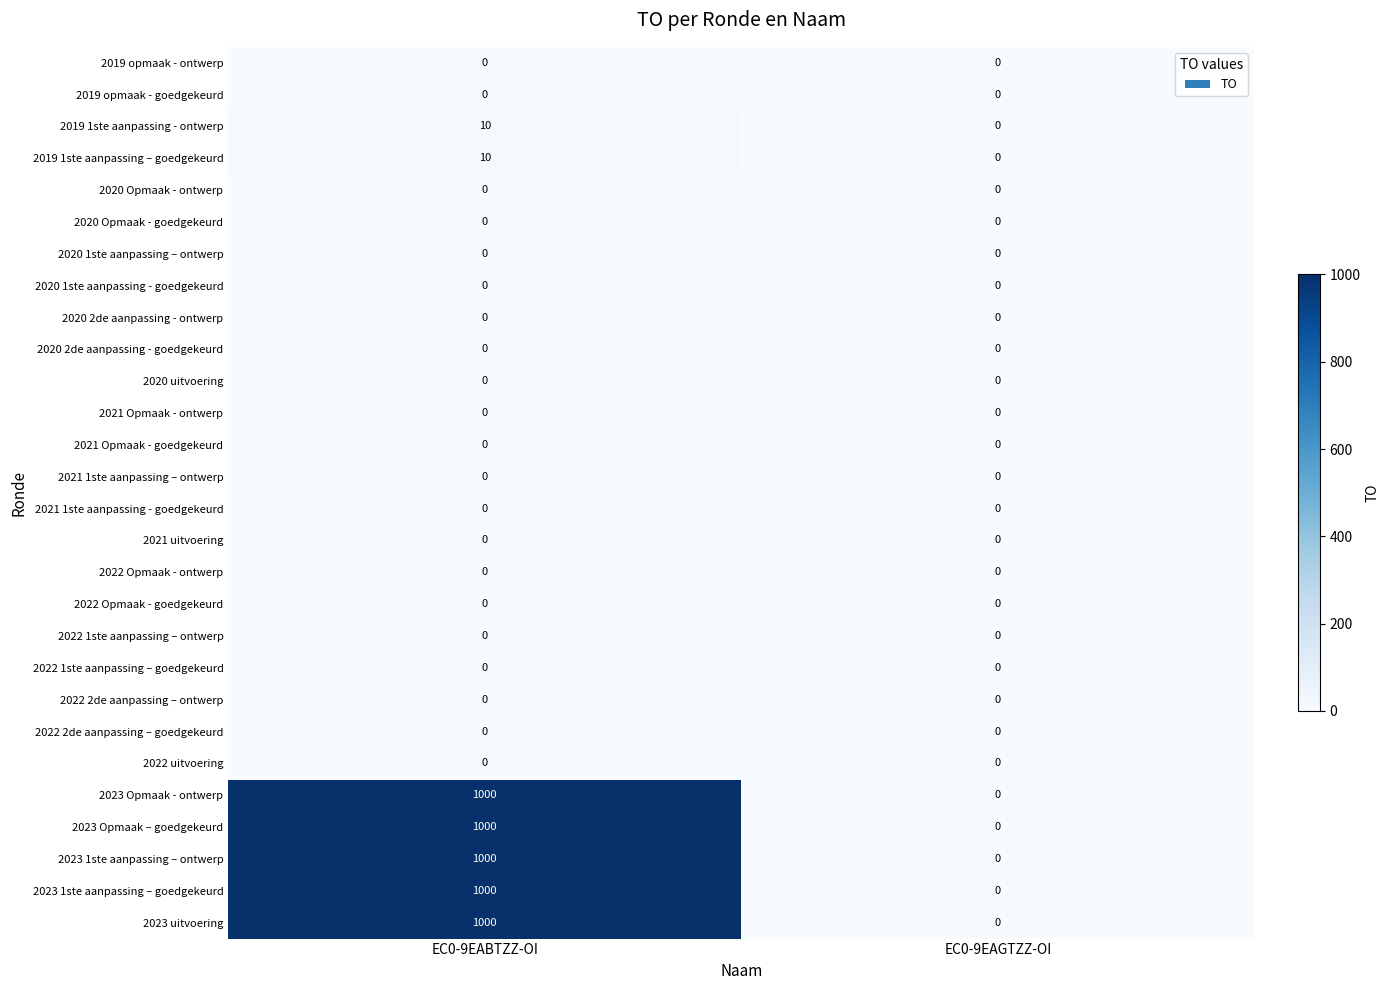

What is the total value across all series at EC0-9EABTZZ-OI?

5020